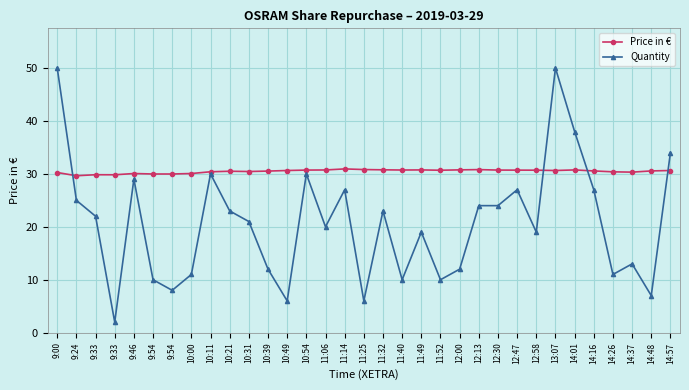

How many interior local peaks does the Price in € series have?

7